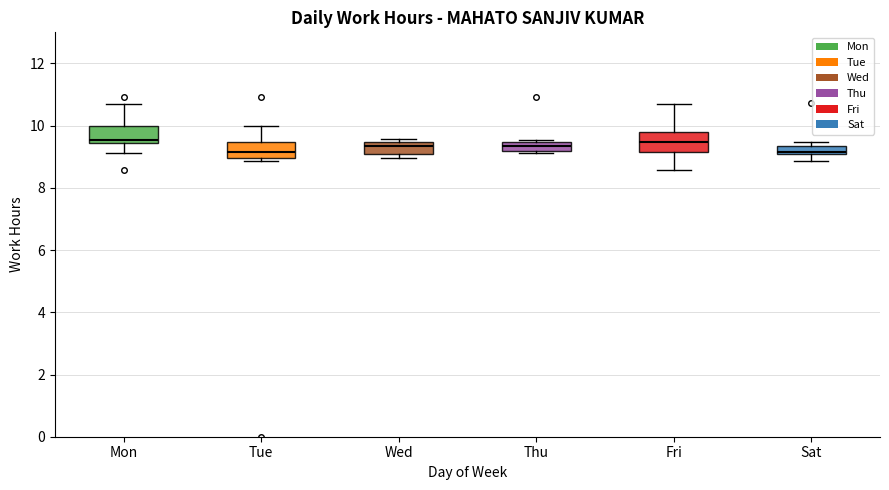

Where is the upper edge of the box for Mon on the y-axis? The values are not printed on the chart, so give them approximately, as read against the axis.

10.0